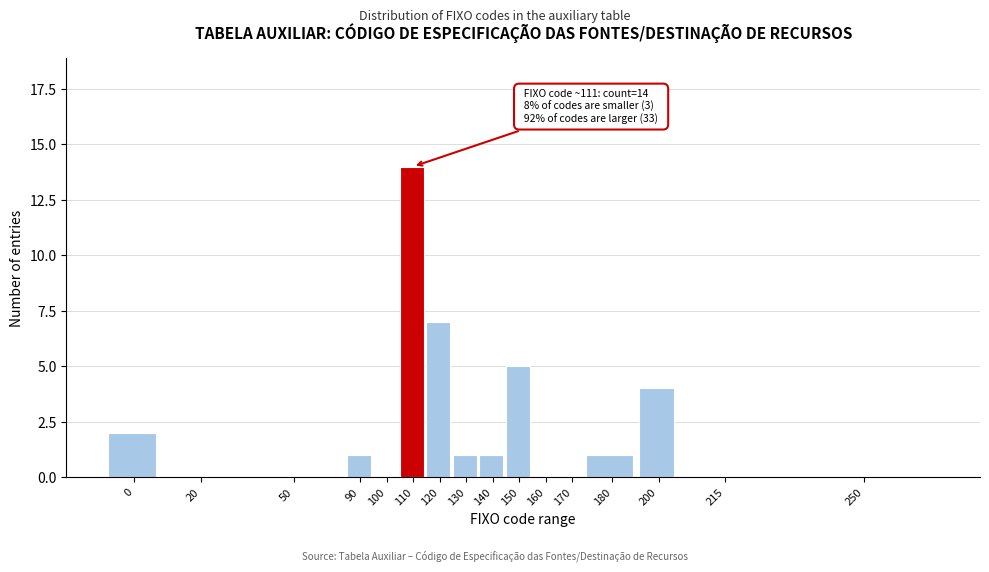

Reading left to right, what are all the values shown in this chart?

0=2	20=0	50=0	90=1	100=0	110=14	120=7	130=1	140=1	150=5	160=0	170=0	180=1	200=4	215=0	250=0